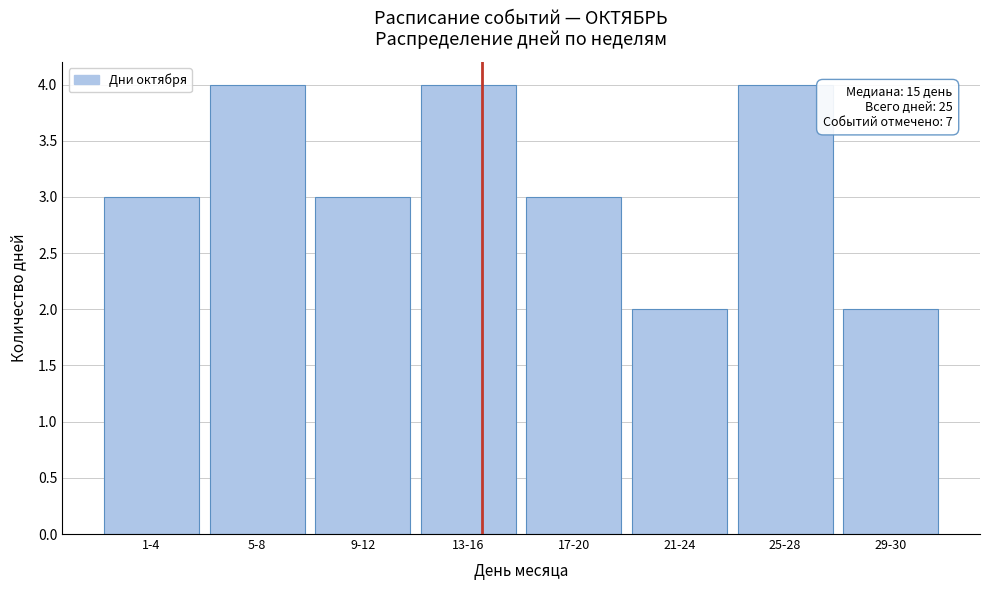

Reading left to right, transcribe all the data shown in this chart.

3	4	3	4	3	2	4	2